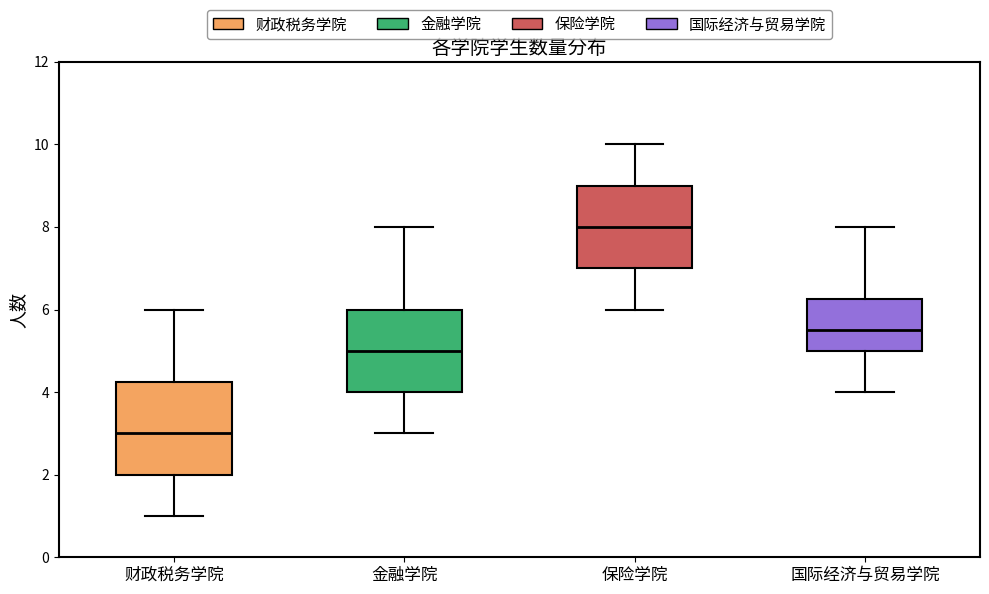

Which box's median line is the lowest?

财政税务学院